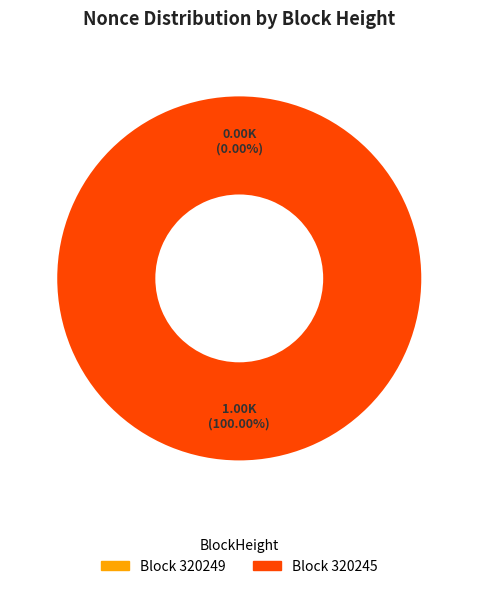

Which has a higher value, 320249 or 320245?

320245